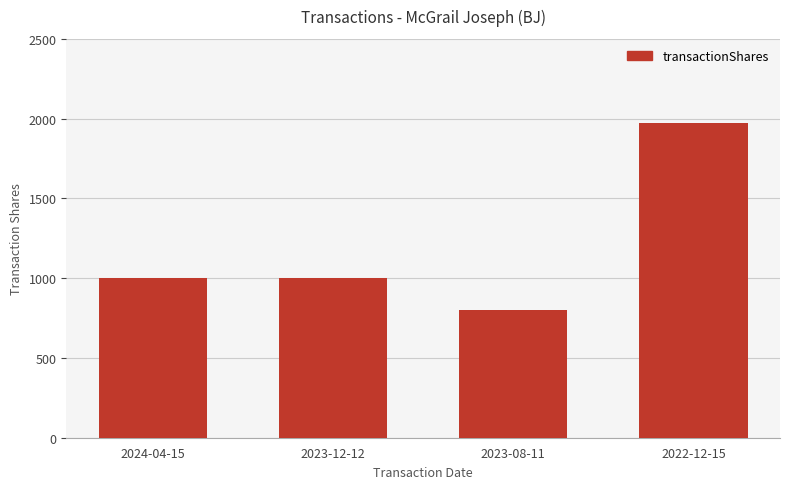

What is the minimum value shown in the chart?

800